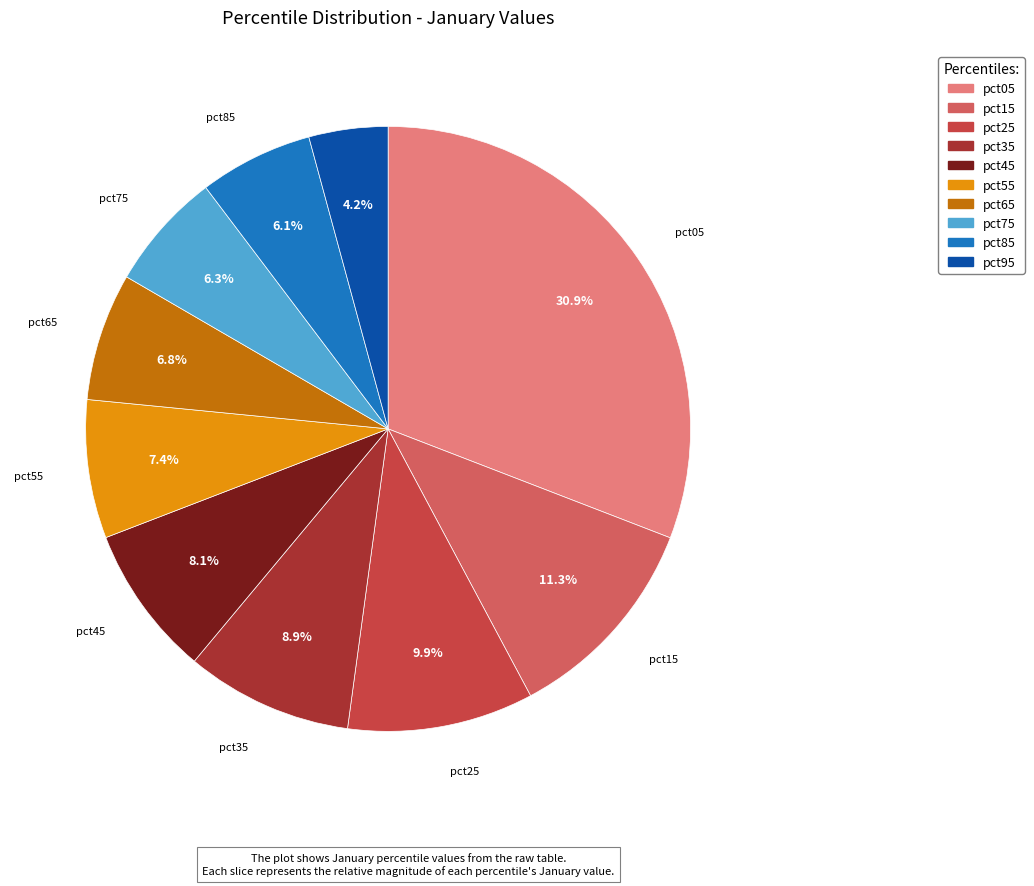

Is pct85 the majority of the pie?

No